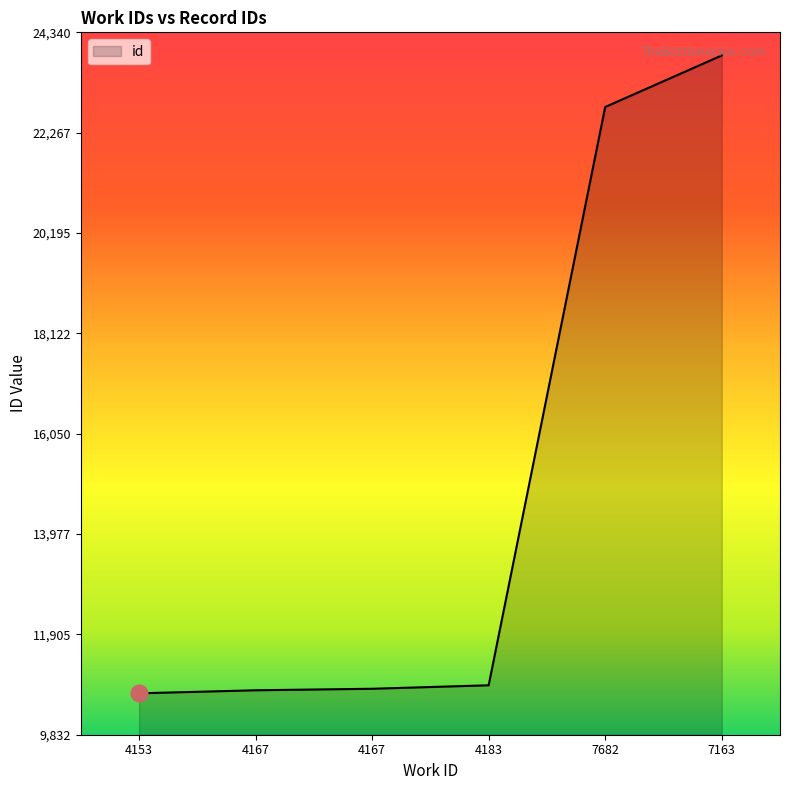

Count the number of categories in the chart.

6